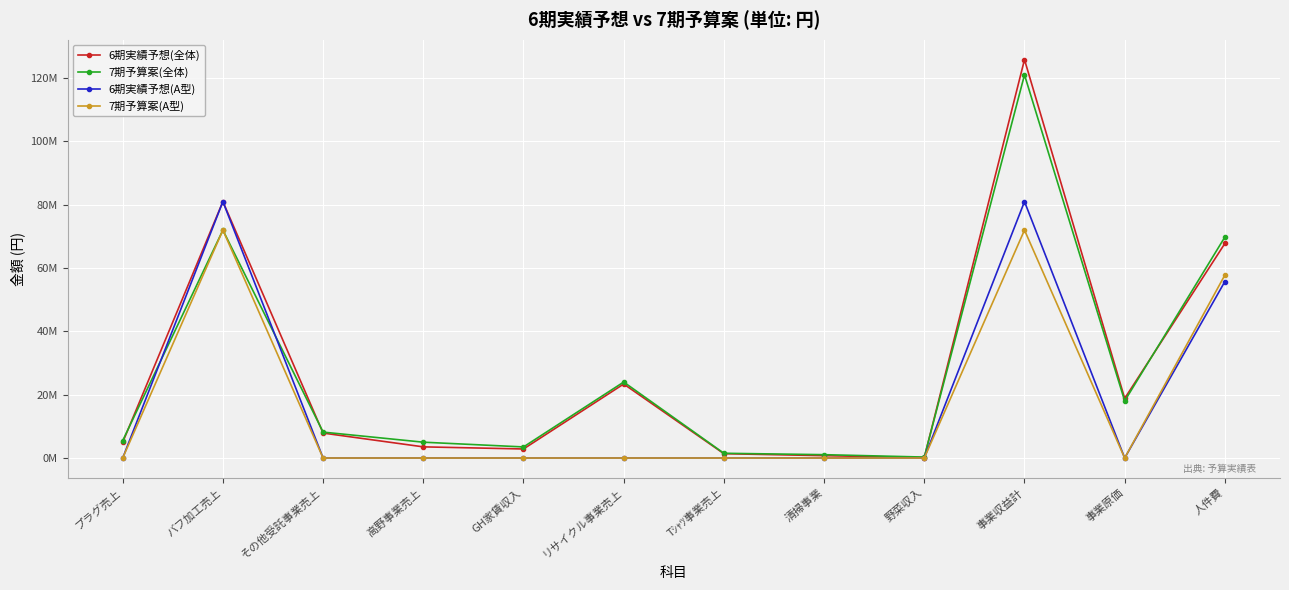

At which label does 7期予算案(全体) reach its peak?

事業収益計